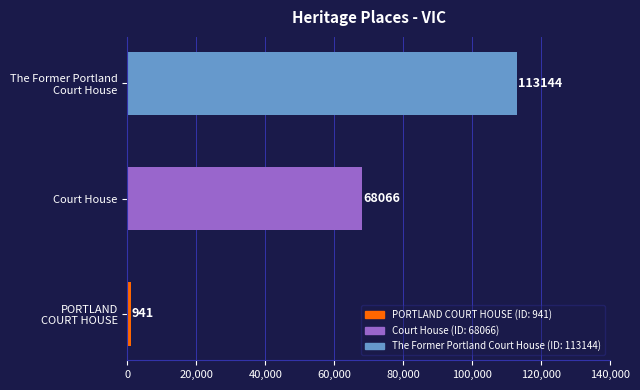

What is the difference between the maximum and minimum values?

112203